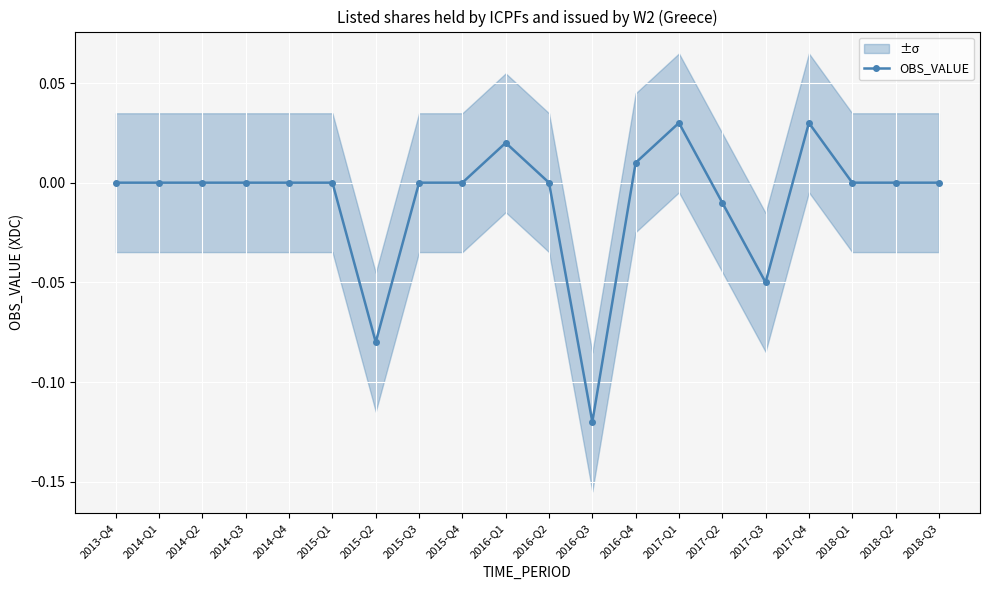

How many lines are shown in the chart?

1